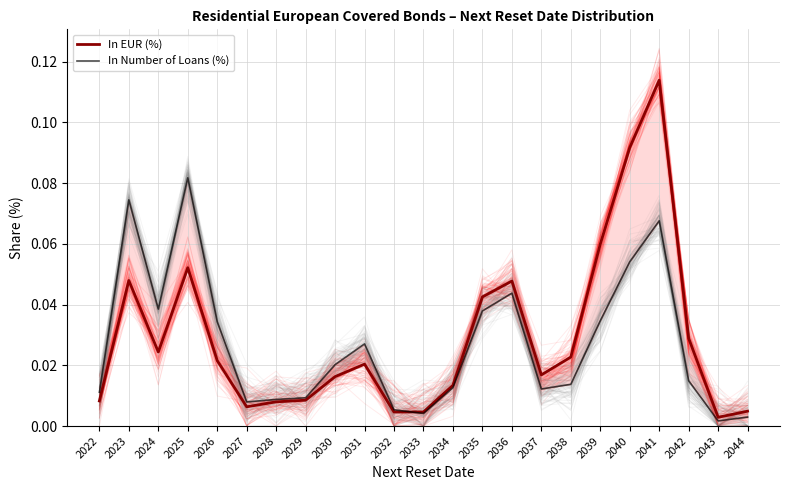

At which category is the sum across all series the highest?

2041